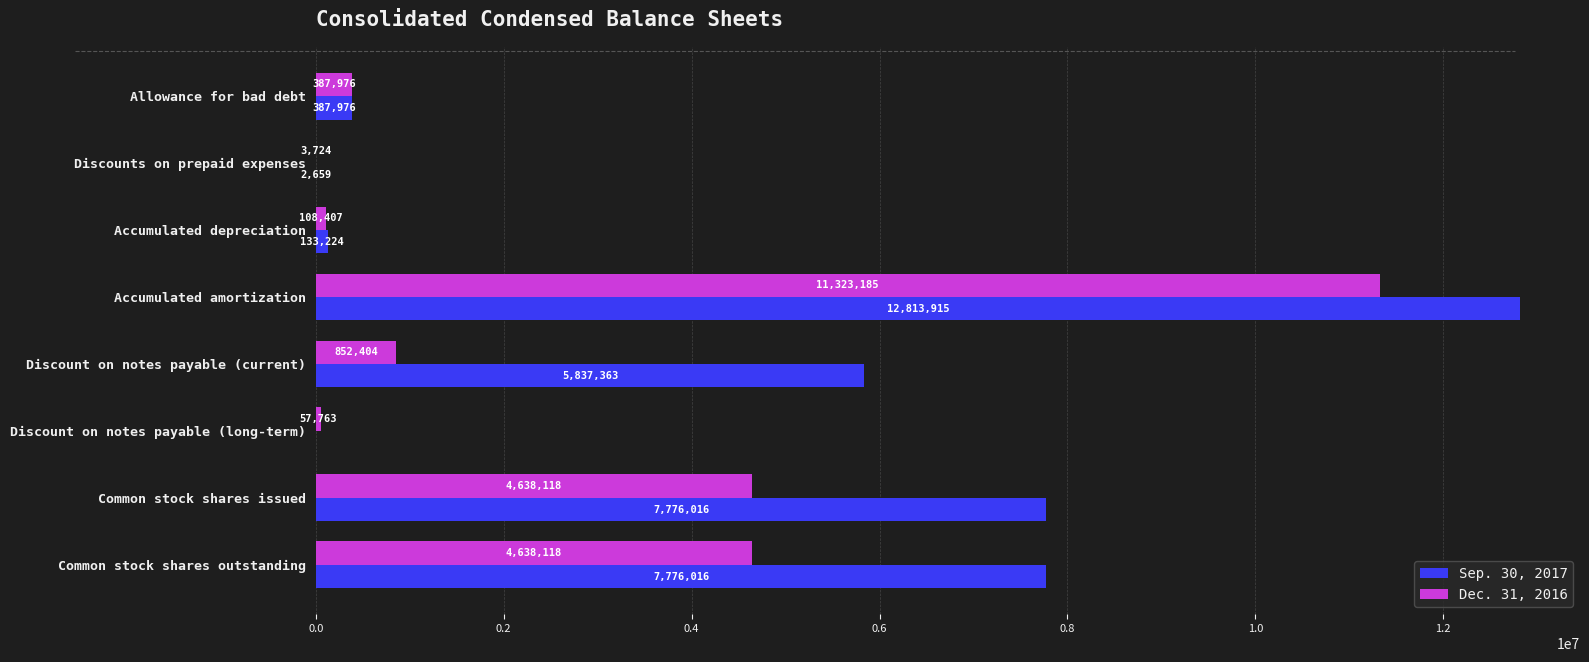

Which category has the highest value across all series?

Accumulated amortization